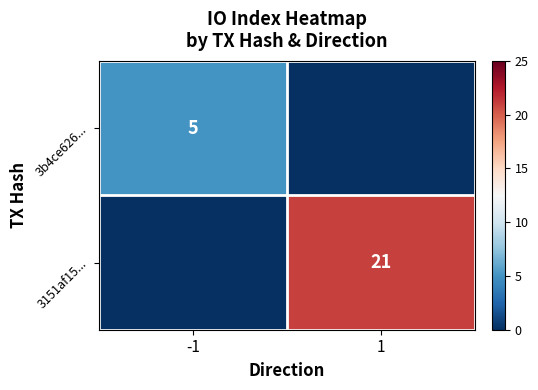

Is it true that 3151af15... equals 36 at 1?

False